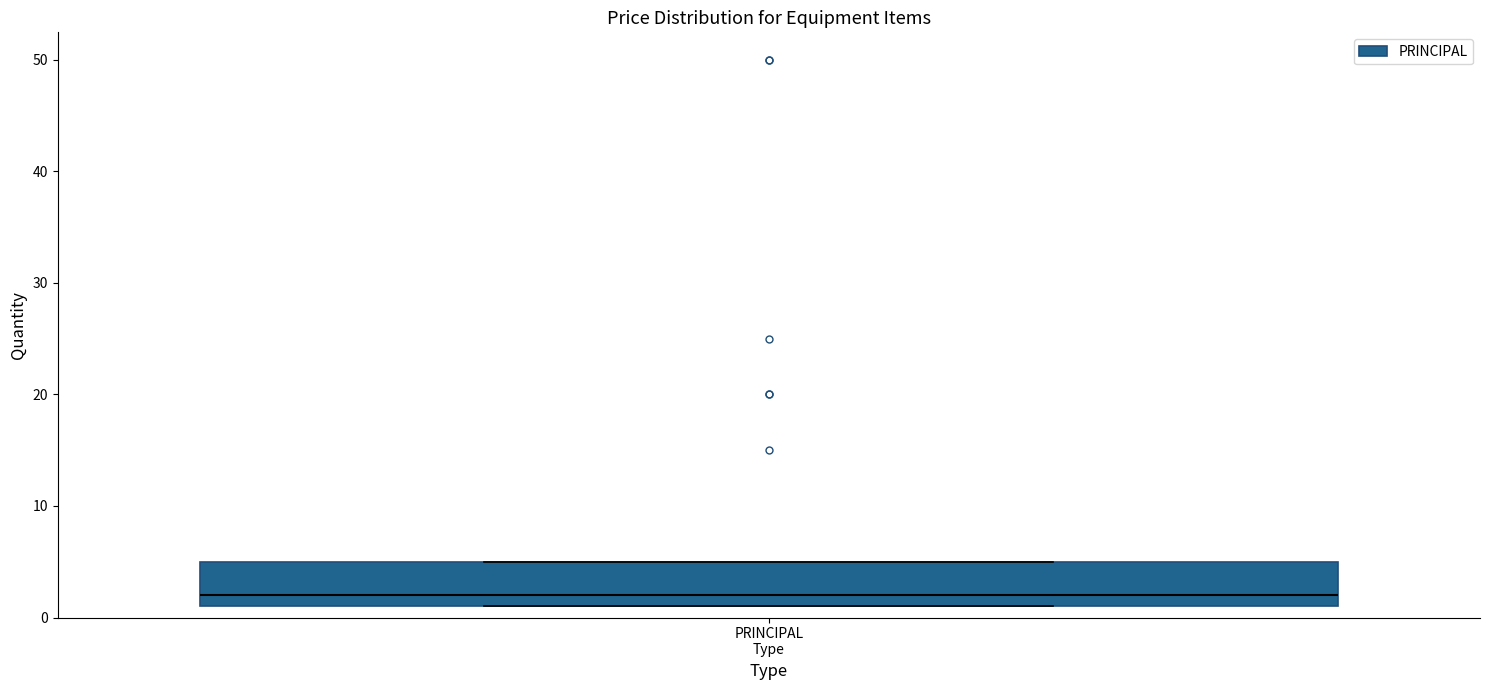

Transcribe this box plot: give where the median line is, the range the box spans, and where the two whiskers end, as read against the y-axis. The values are not printed on the chart, so give them approximately, as read against the axis.

median 2, box 1 to 5, whiskers 1 to 5